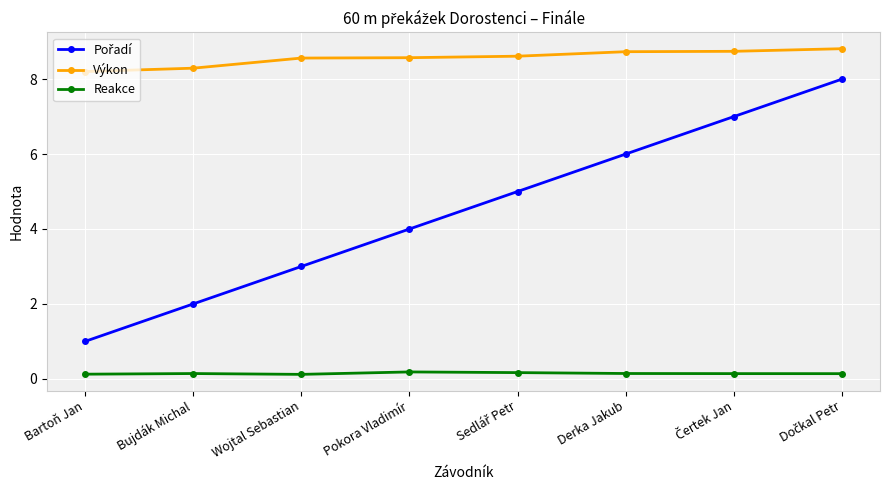

What value does the Výkon series have at Bujdák Michal?

8.3